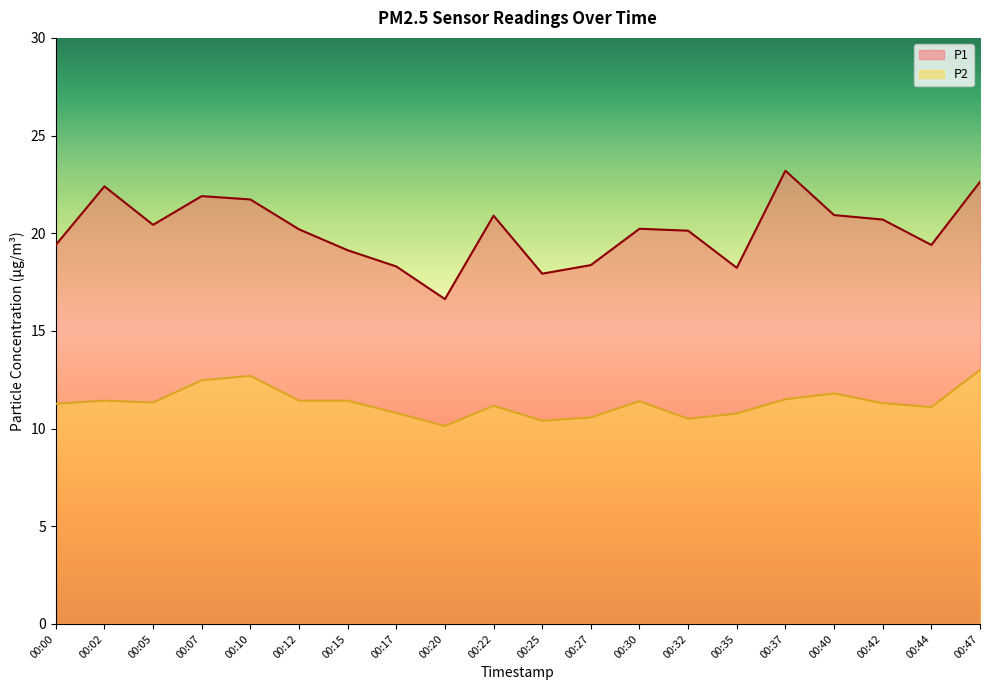

Read the P1 value at 00:40.

20.9